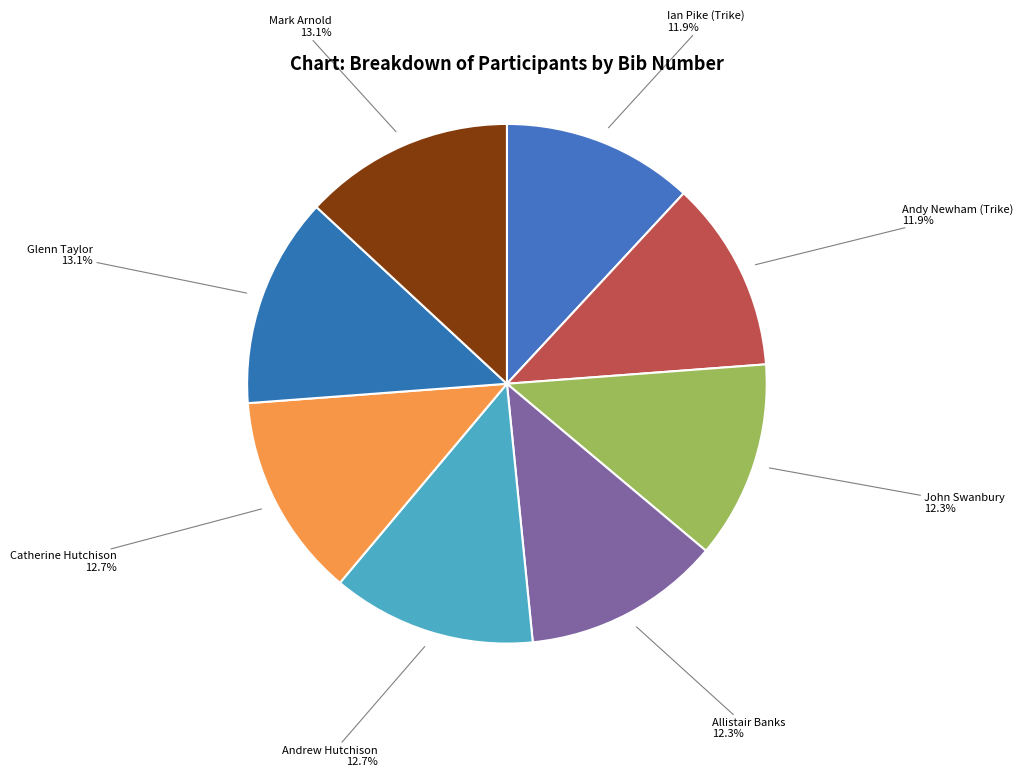

How much of the chart is everything except Mark Arnold?

86.9%